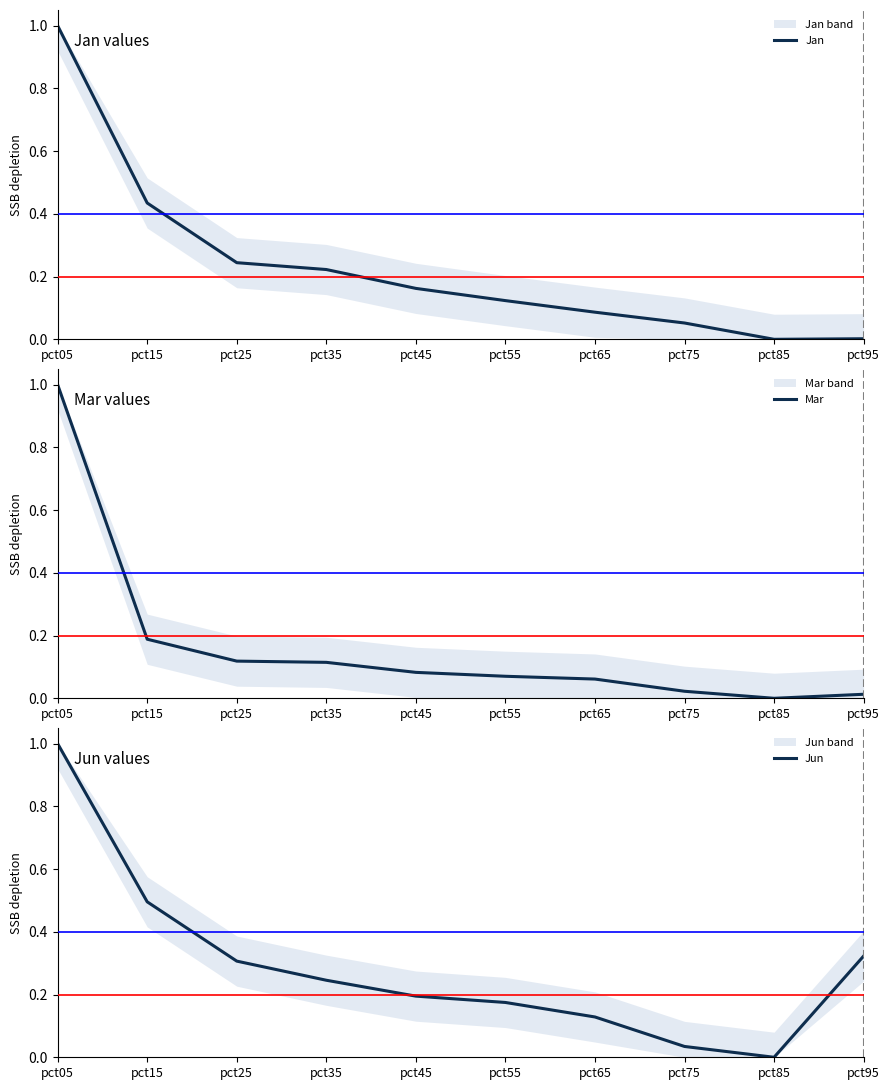

Which label corresponds to the smallest value in the chart?

pct85